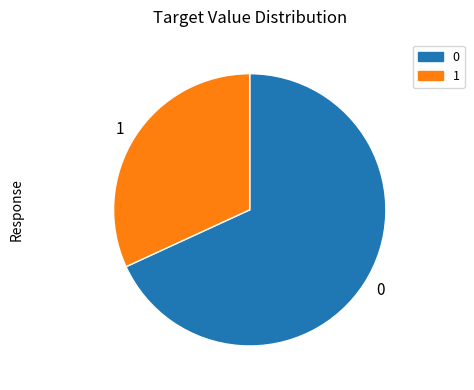

Rank the categories by value from highest to lowest.

0, 1